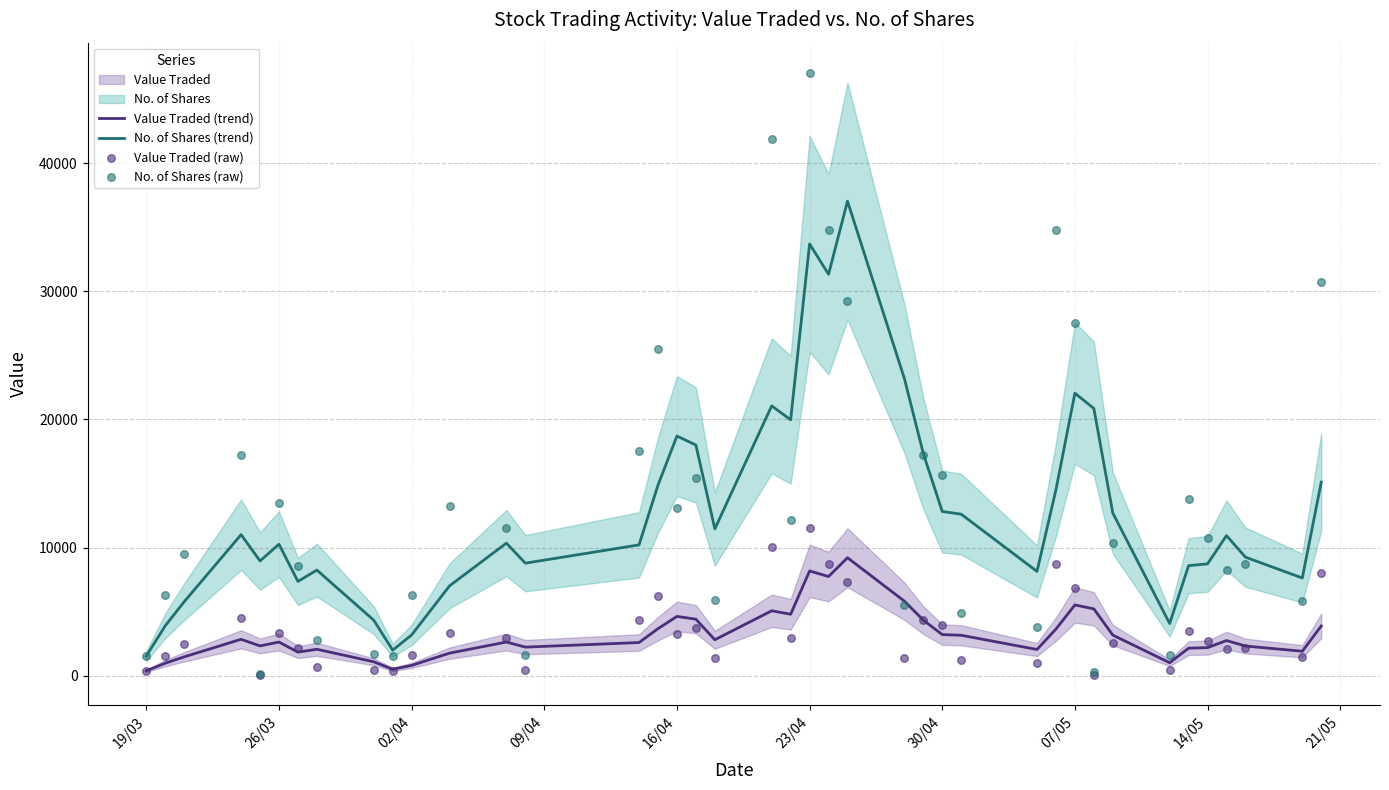

True or false: Value Traded (trend) and No. of Shares (trend) cross at least once.

False